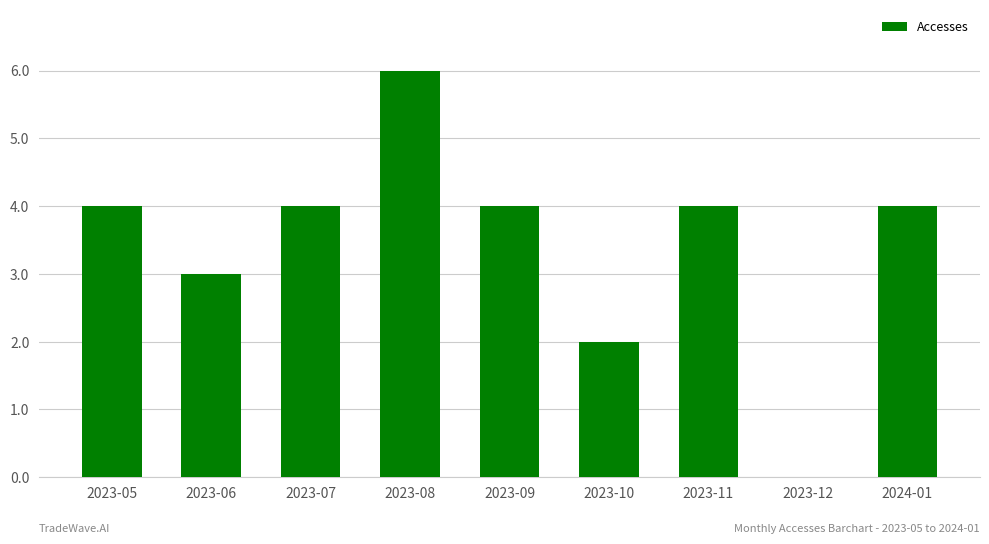

What is the sum of the values at 2023-10 and 2024-01?

6